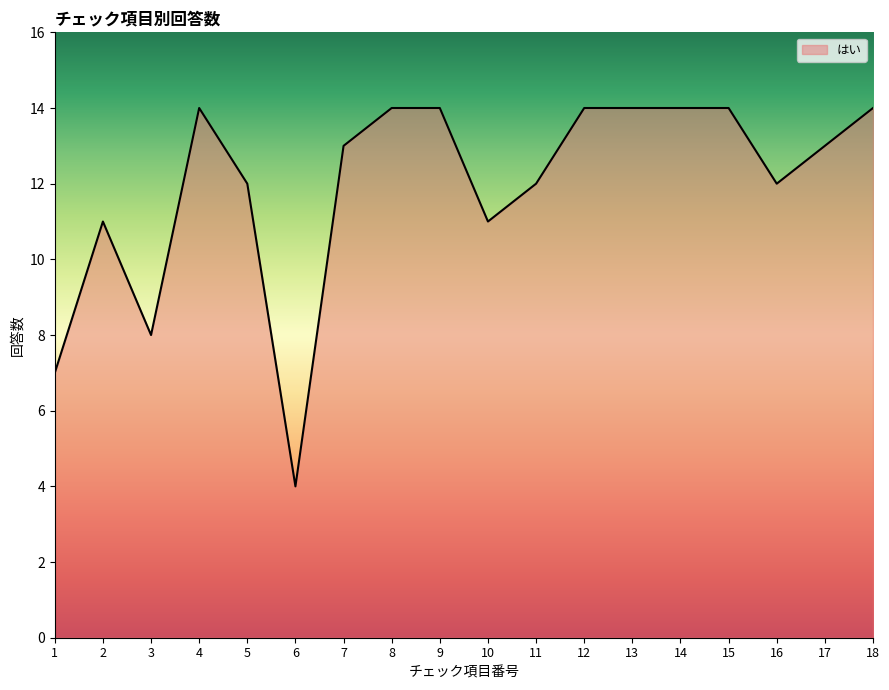

Is it true that the value at 11 is 5?

False